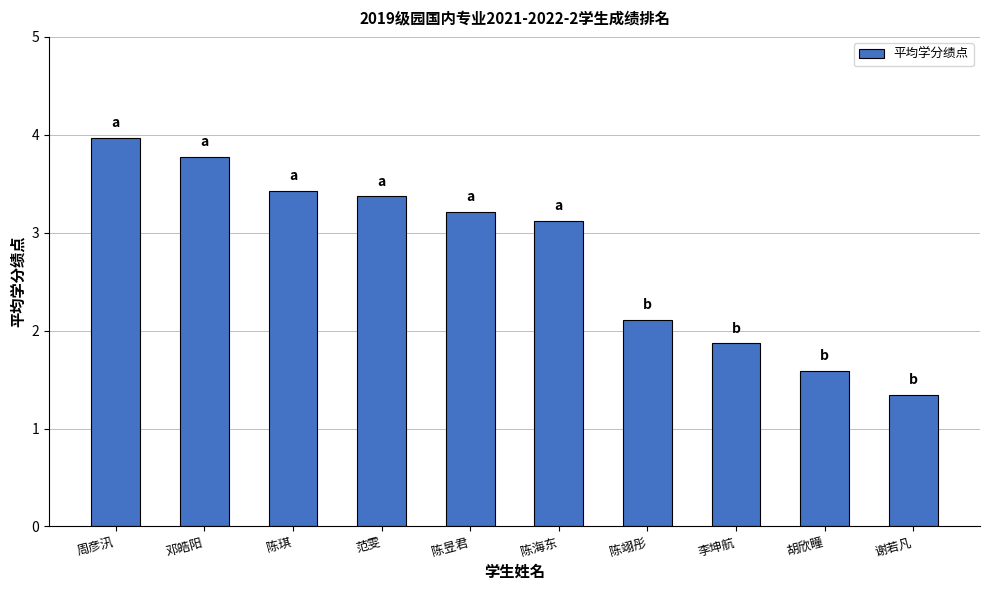

Is it true that the value at 李坤航 is 1.9?

True